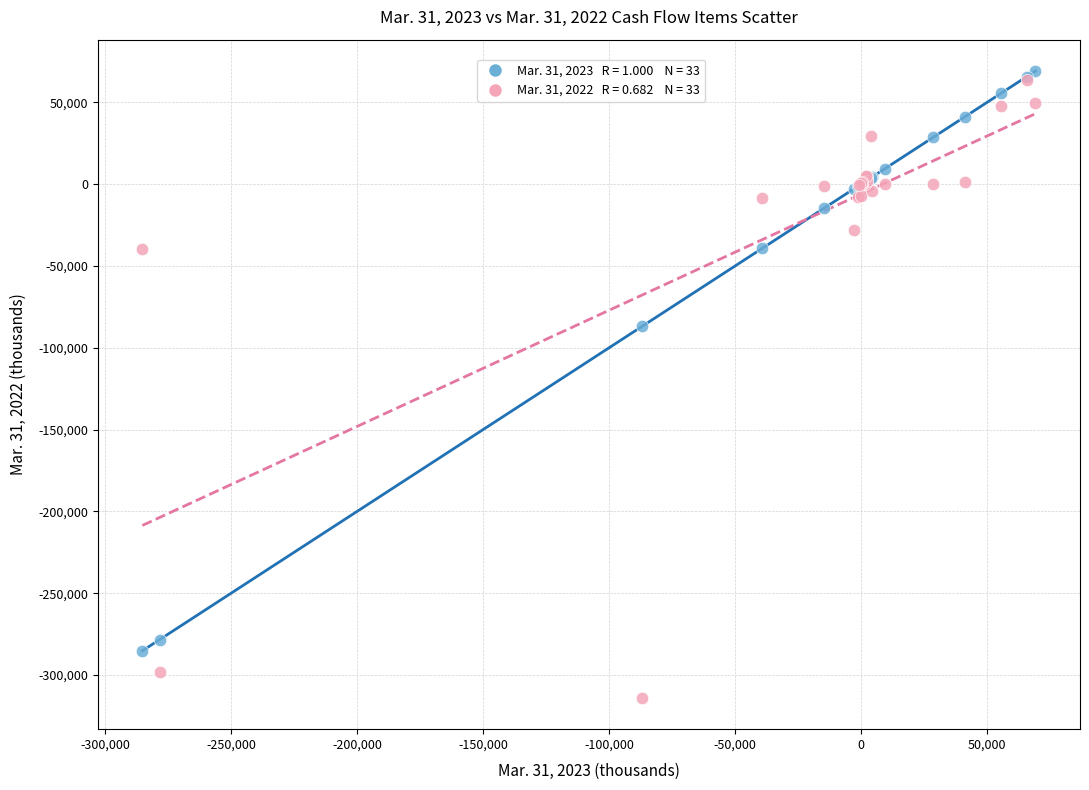

Across all series, what Y value is closest to -122349?

-86737